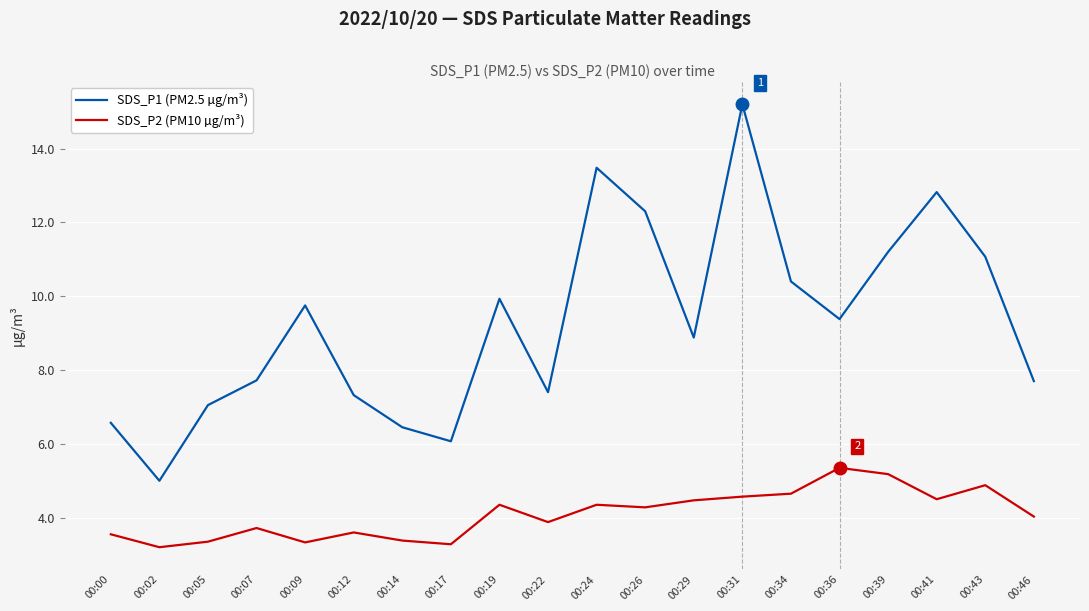

True or false: SDS_P1 (PM2.5 µg/m³) and SDS_P2 (PM10 µg/m³) cross at least once.

False